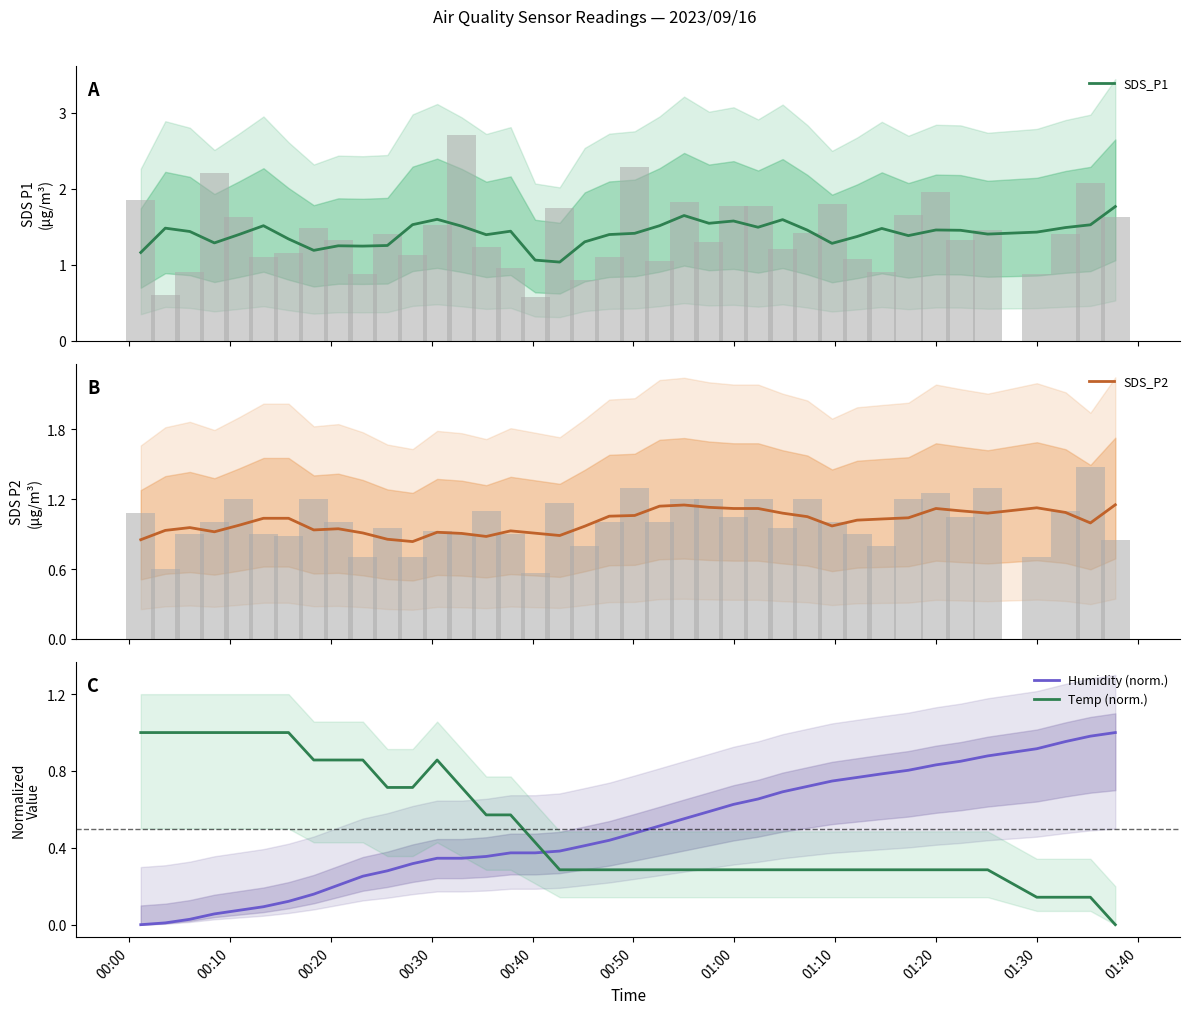

What is the highest value of the SDS_P1 series?

1.8